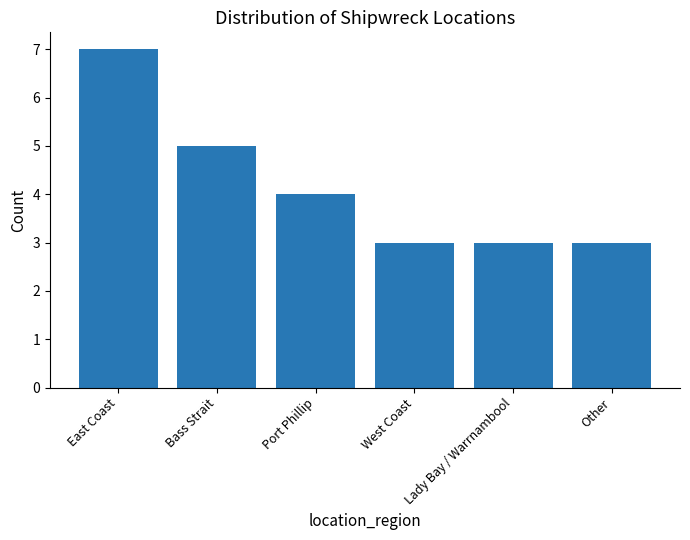

The chart shows a value of 3 at Bass Strait. True or false?

False